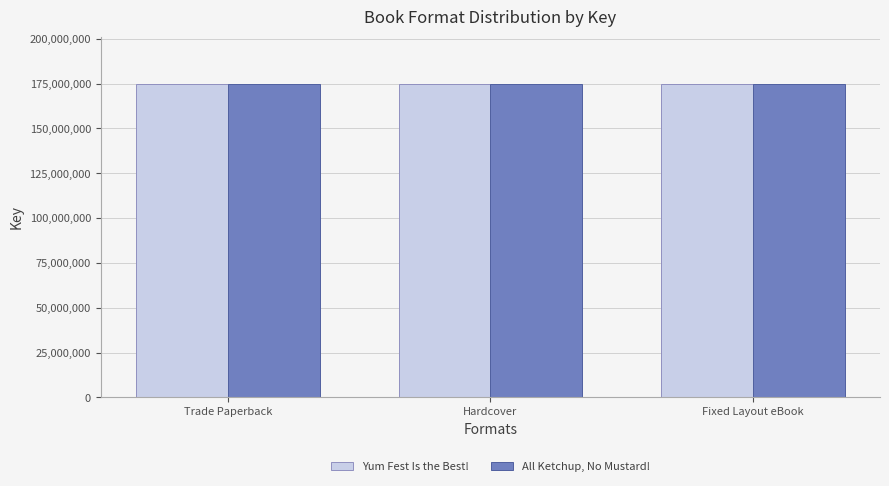

What is the sum of all Yum Fest Is the Best! values?

524948172